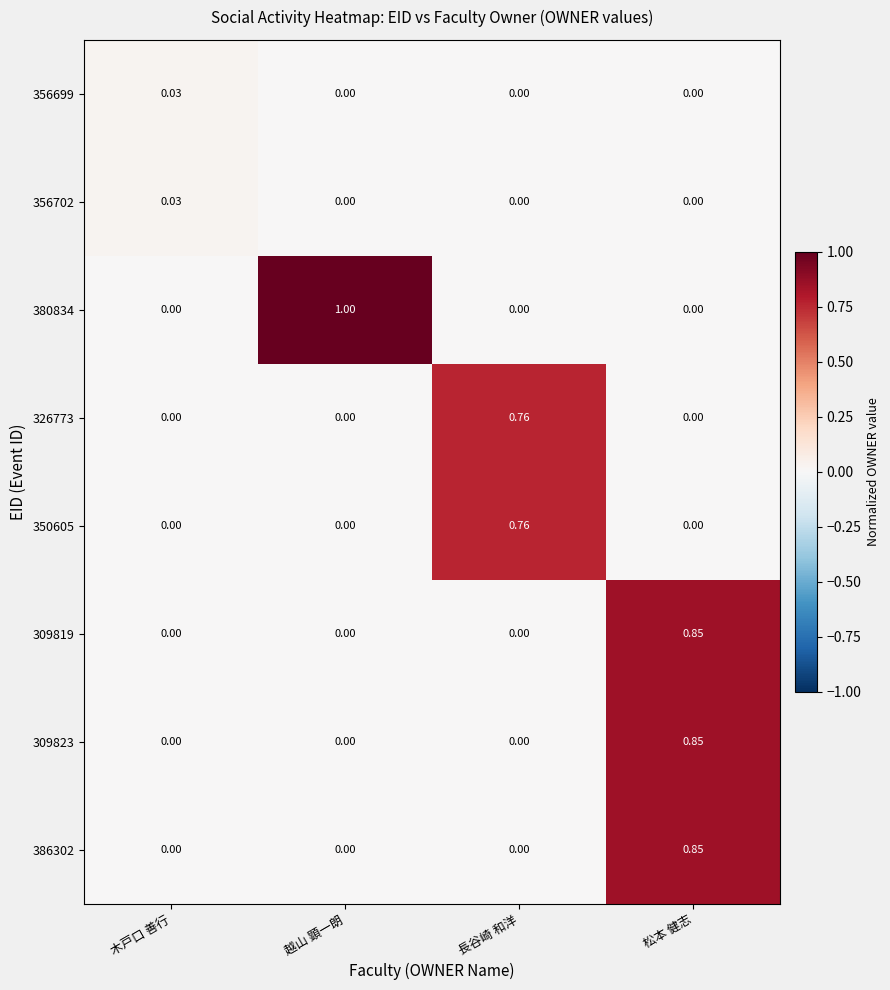

Which category has the highest value across all series?

越山 顕一朗